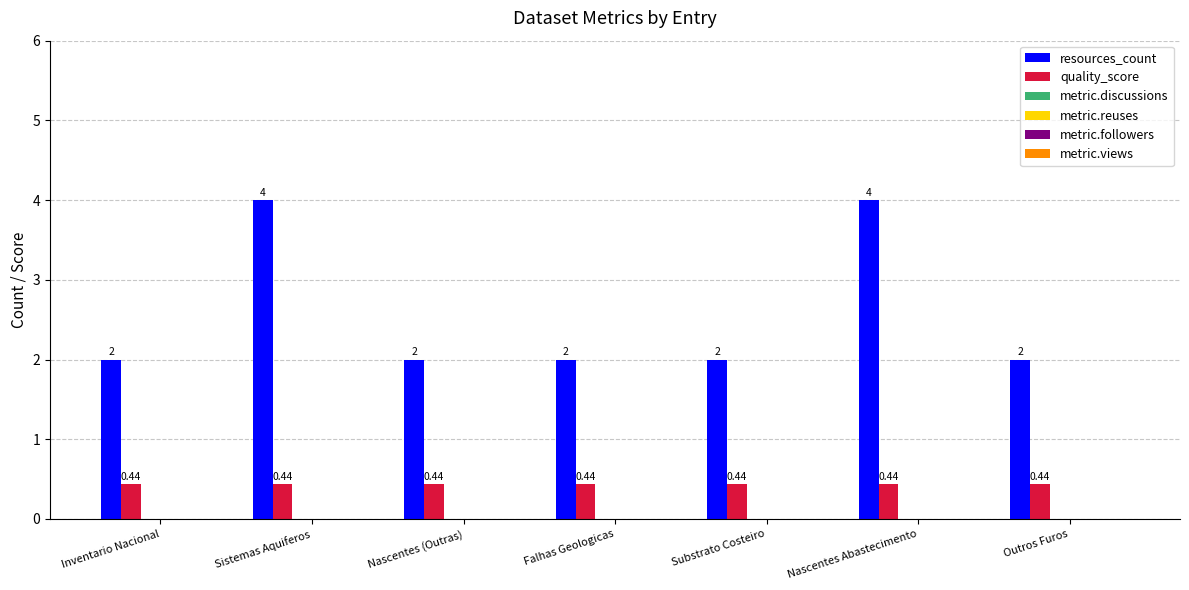

List the series in order of their peak value, highest first.

resources_count, quality_score